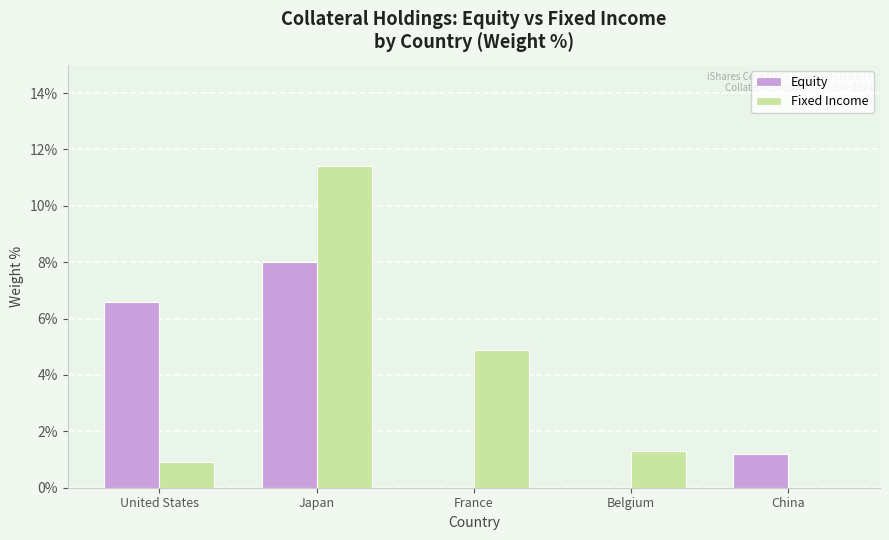

What is the sum of all Equity values?

15.8